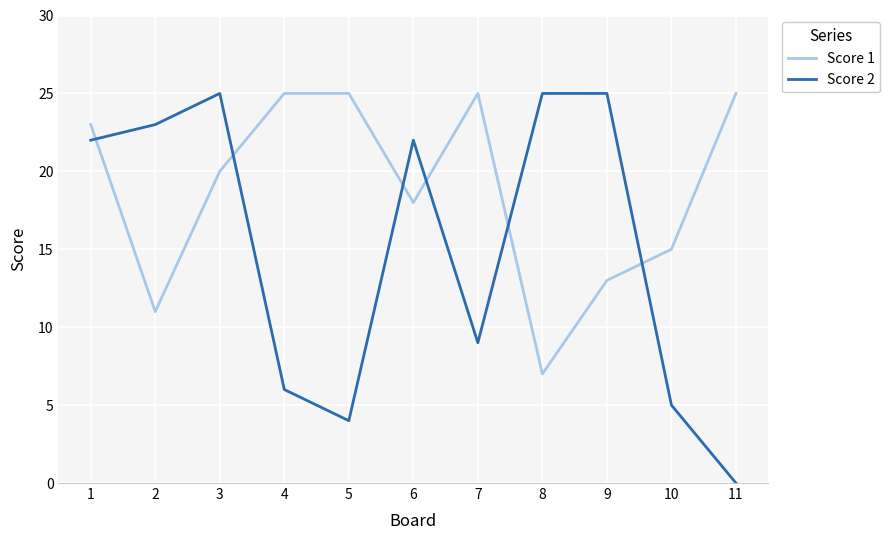

Which series has the widest spread of values?

Score 2